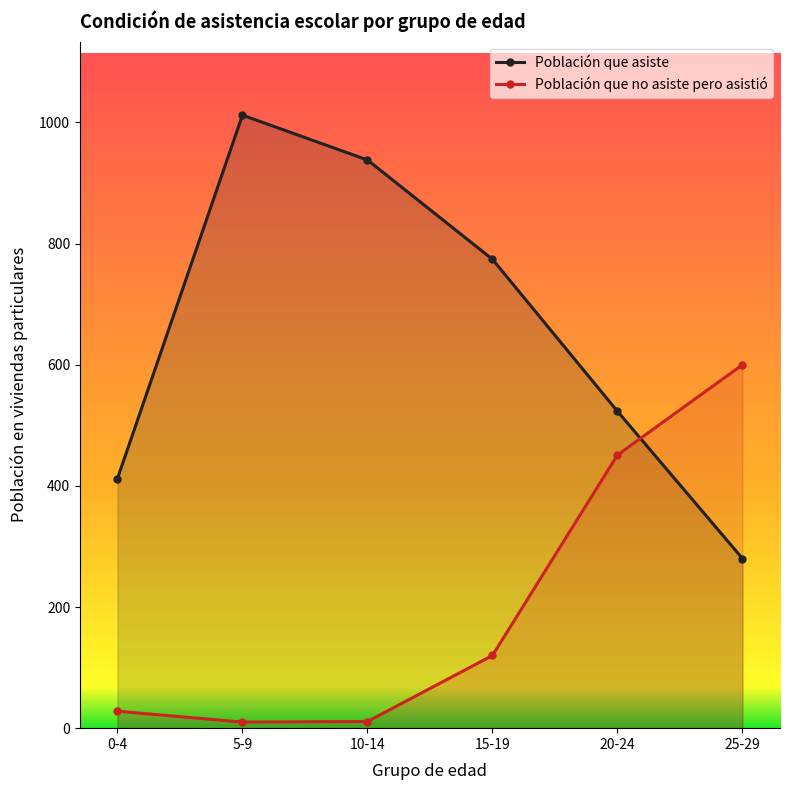

Reading right to left, extract all data points from this chart.

Población que asiste: 25-29=280	20-24=523	15-19=774	10-14=938	5-9=1012	0-4=412
Población que no asiste pero asistió: 25-29=600	20-24=451	15-19=120	10-14=11	5-9=10	0-4=28